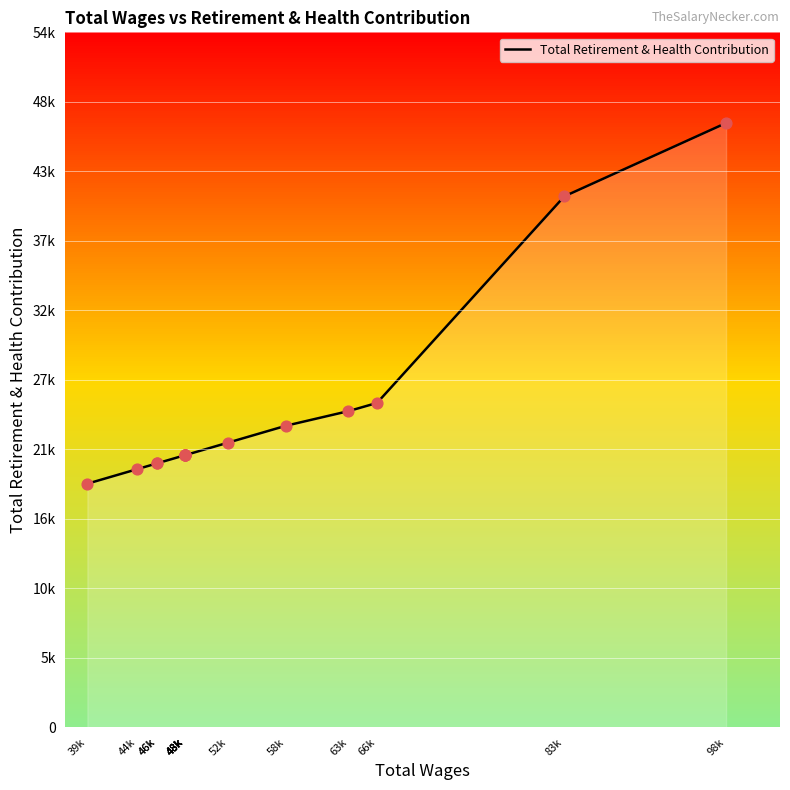

Between 48k and 46k, which is larger?

48k